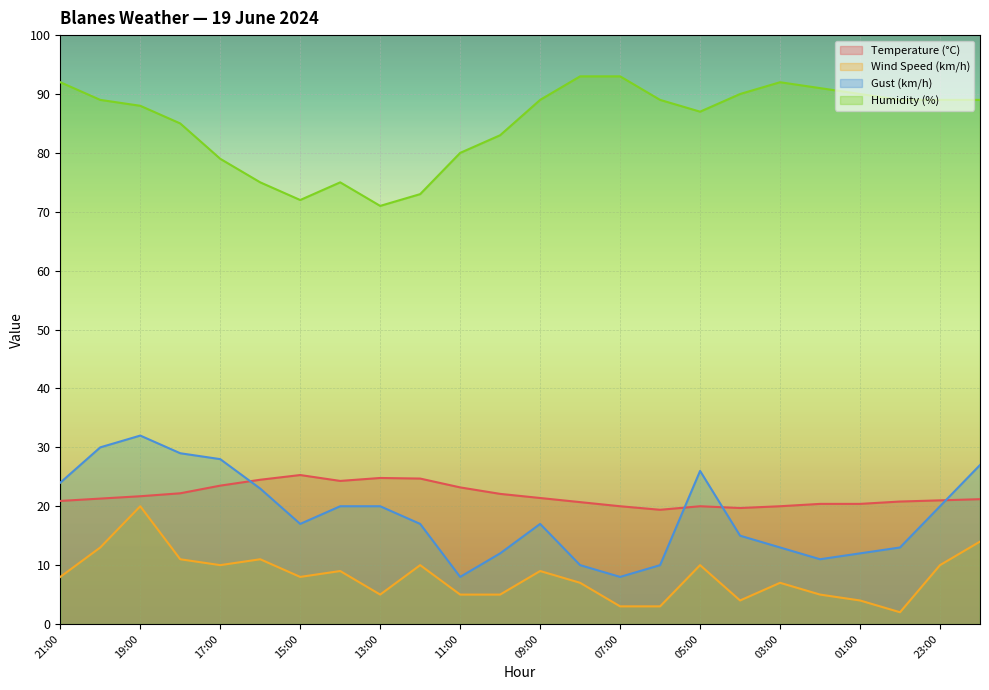

Which series changed the most between 12:00 and 00:00?

Humidity (%)